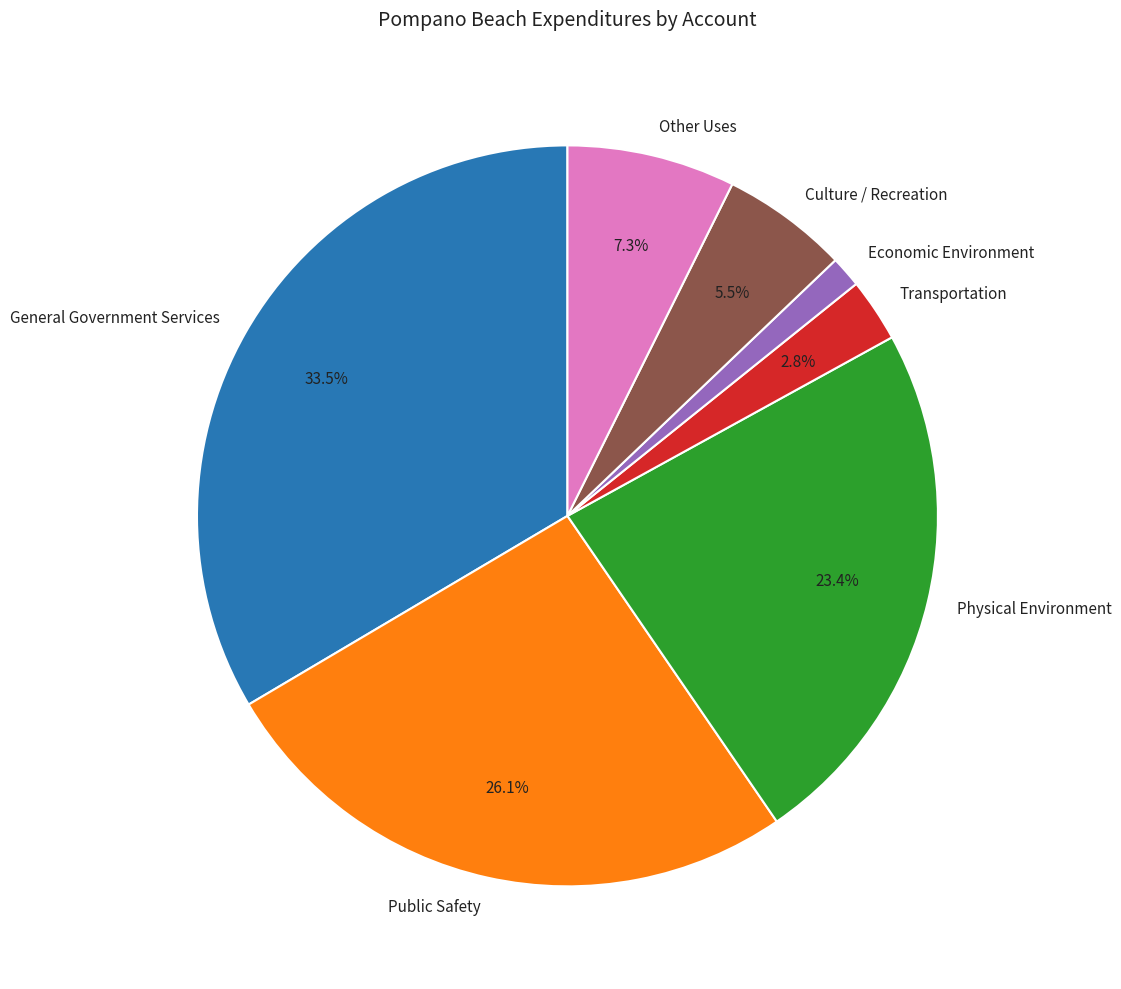

To the nearest percent, what portion does Economic Environment represent?

1%